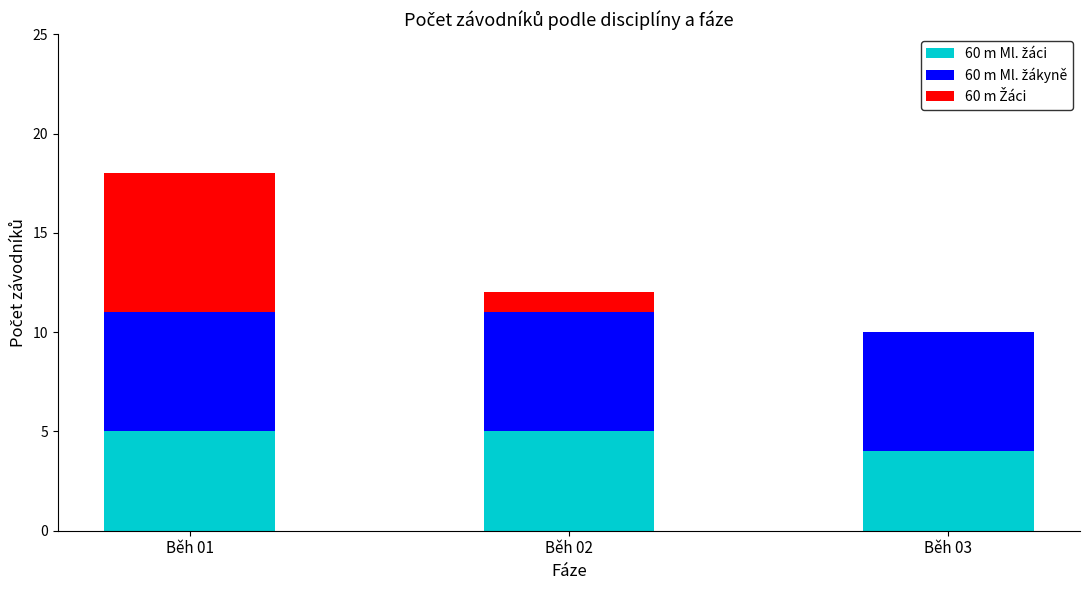

What is the total value across all series at Běh 03?

10